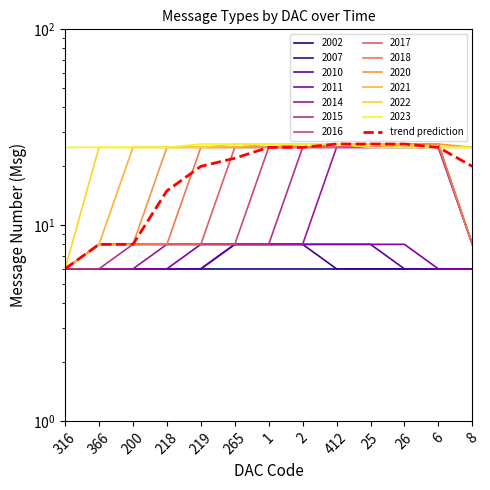

Which label corresponds to the largest value in the chart?

412